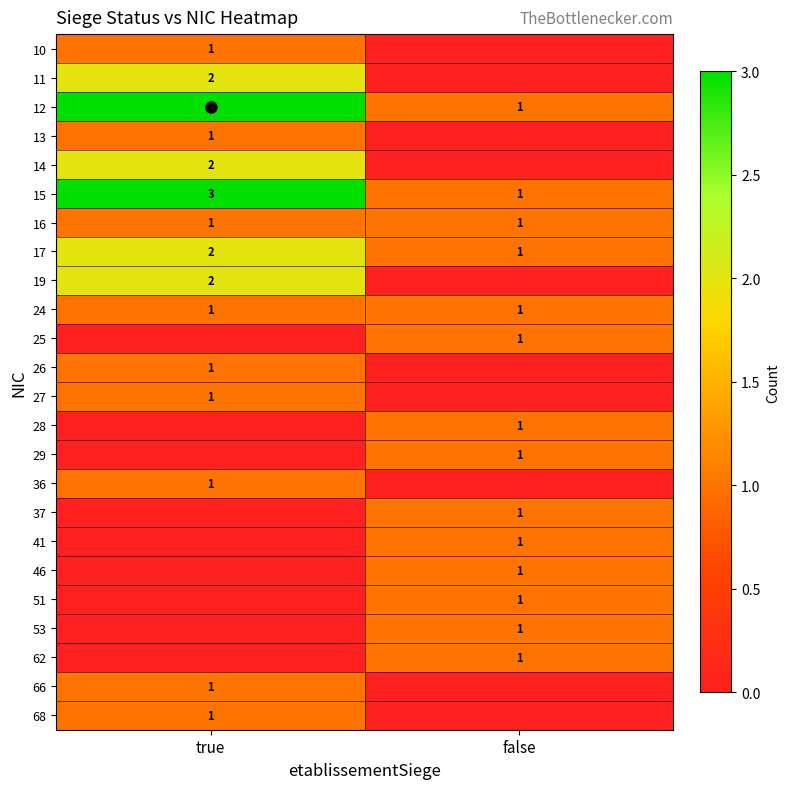

How many values in the 19 series are below 2?

1